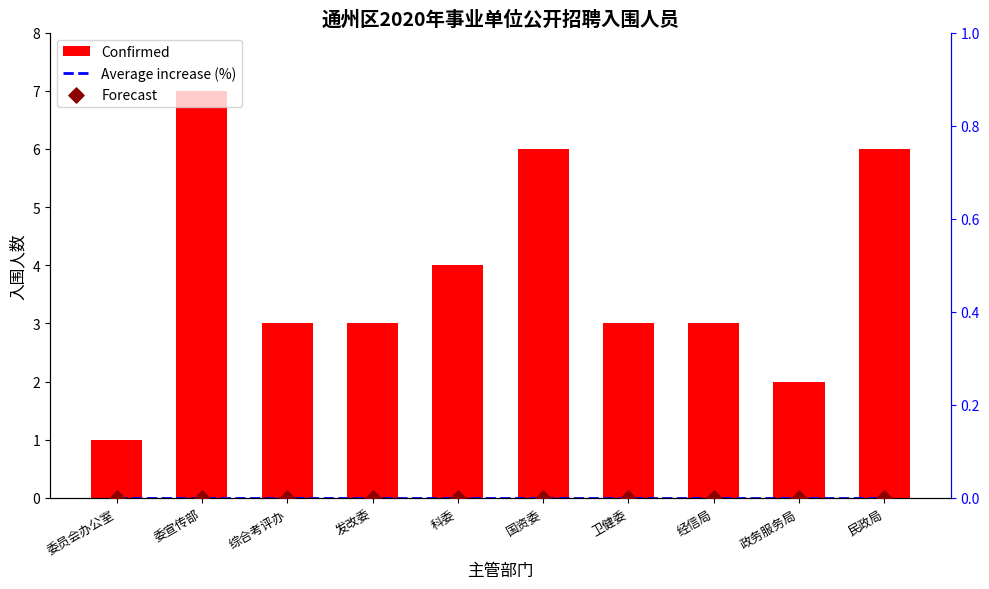

At which category is the sum across all series the highest?

委宣传部